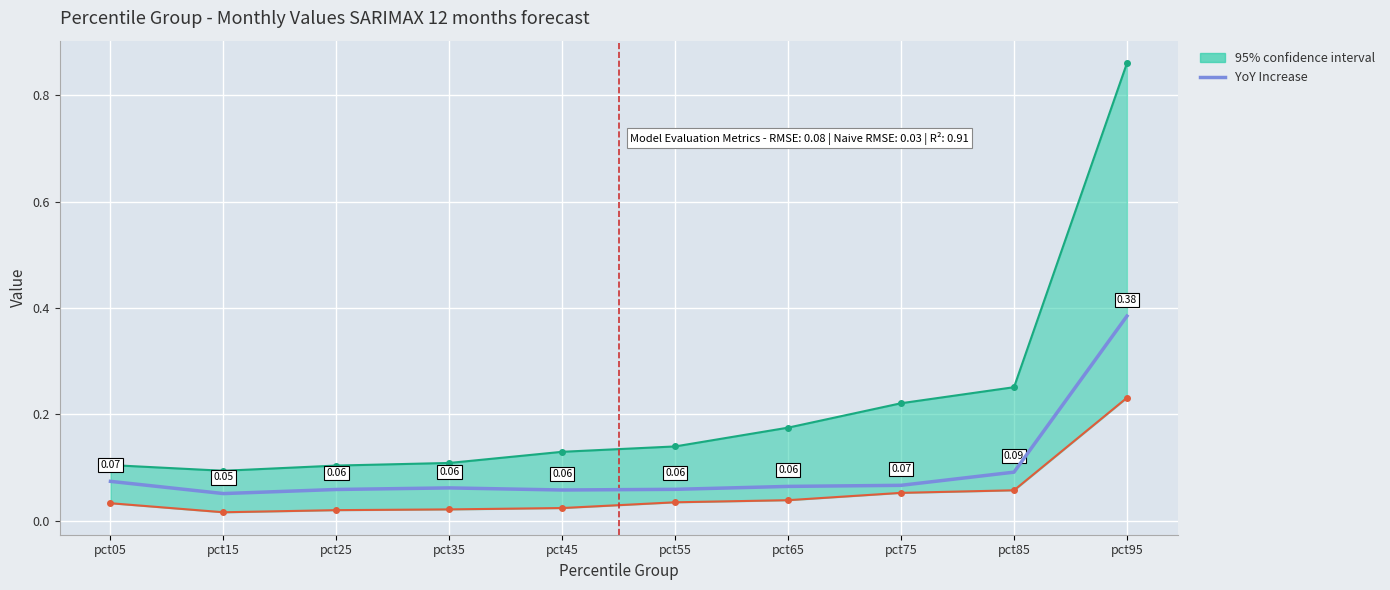

Reading right to left, list all the values displayed in this chart.

pct95=0.4	pct85=0.1	pct75=0.1	pct65=0.1	pct55=0.1	pct45=0.1	pct35=0.1	pct25=0.1	pct15=0.1	pct05=0.1